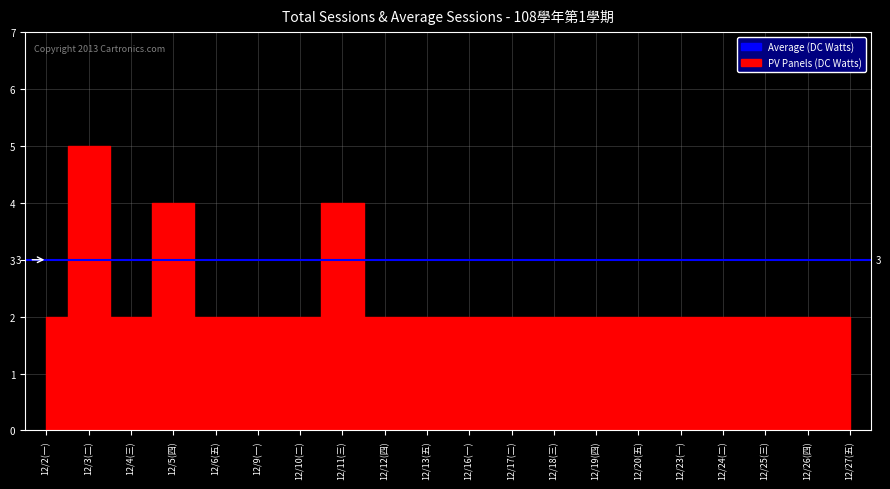

Where is the first local maximum?

12/3(二)